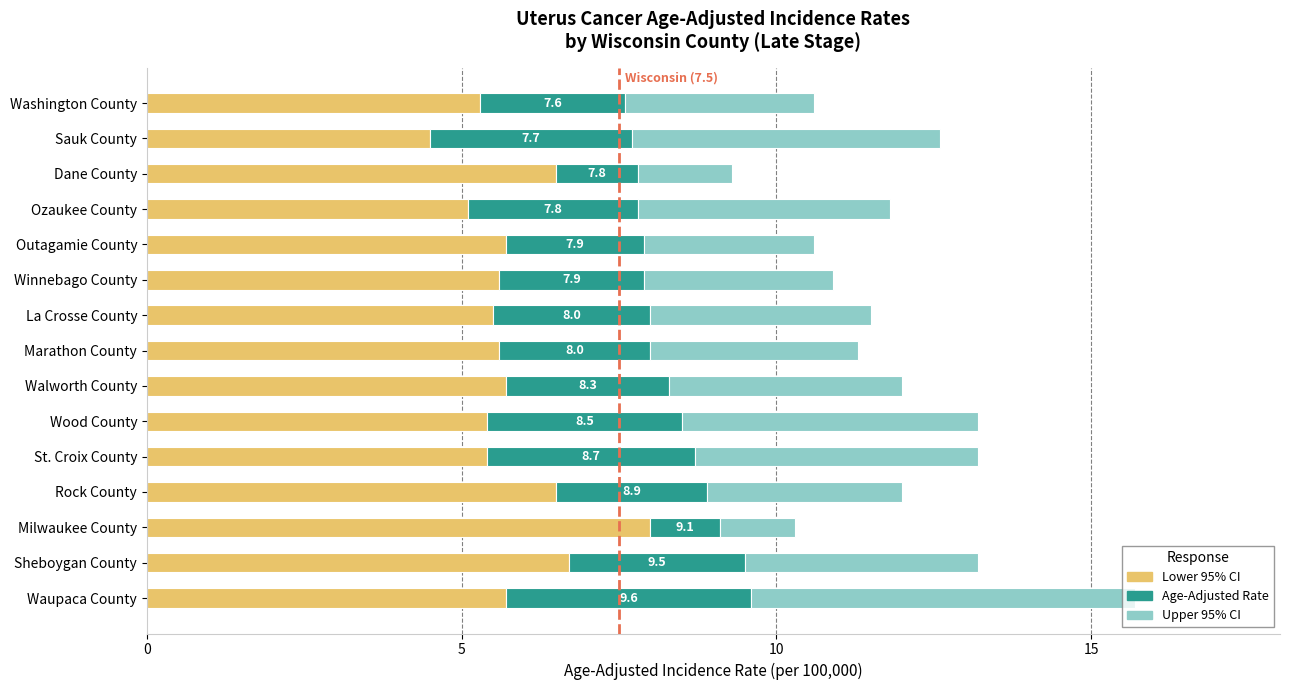

How many data points does each series have?

15